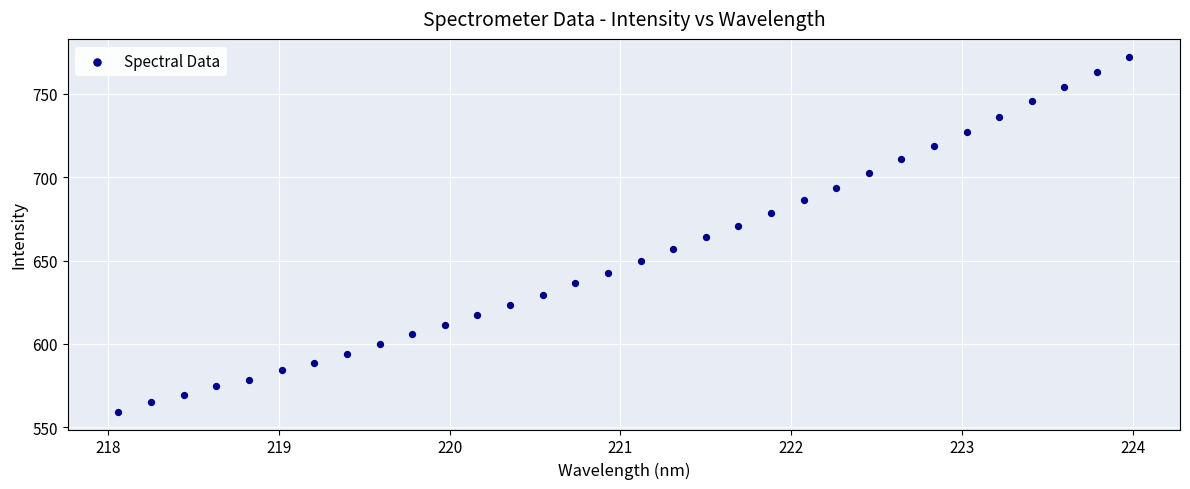

What is the range of Y values (max minus min)?

213.2